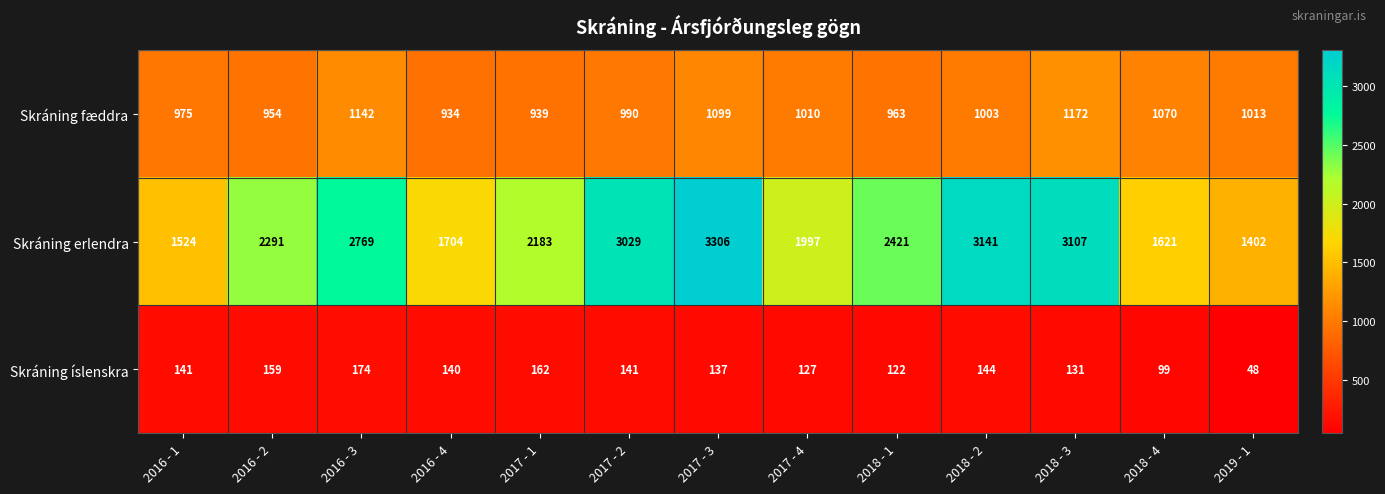

Read the Skráning erlendra value at 2018 - 2, to the nearest 50.

3150